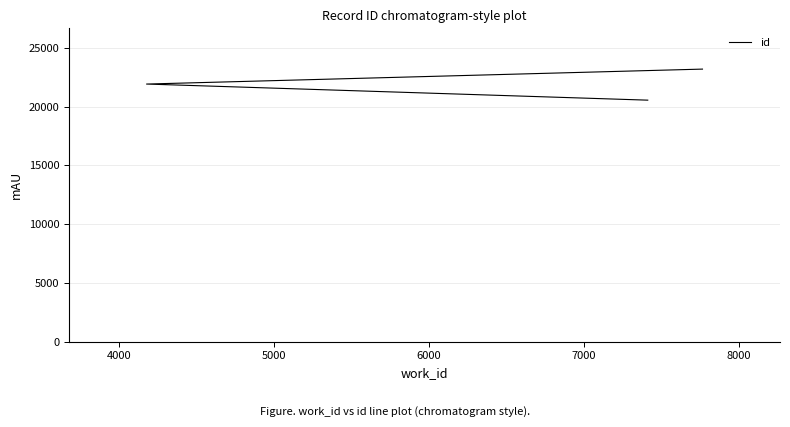

What is the sum of all values?

65638